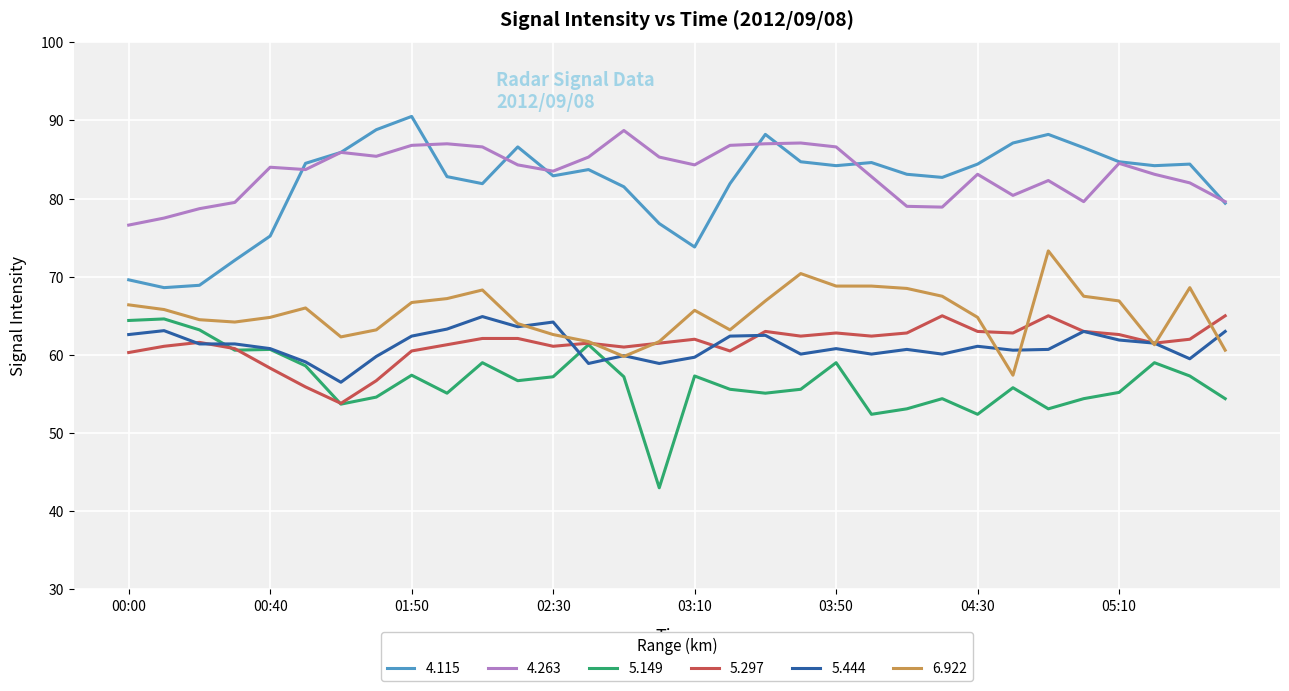

What is the maximum value shown in the chart?

90.5